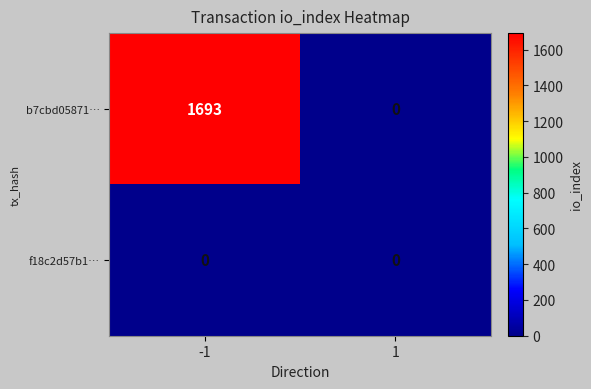

Rank the series by their maximum value, from lowest to highest.

f18c2d57b1…, b7cbd05871…